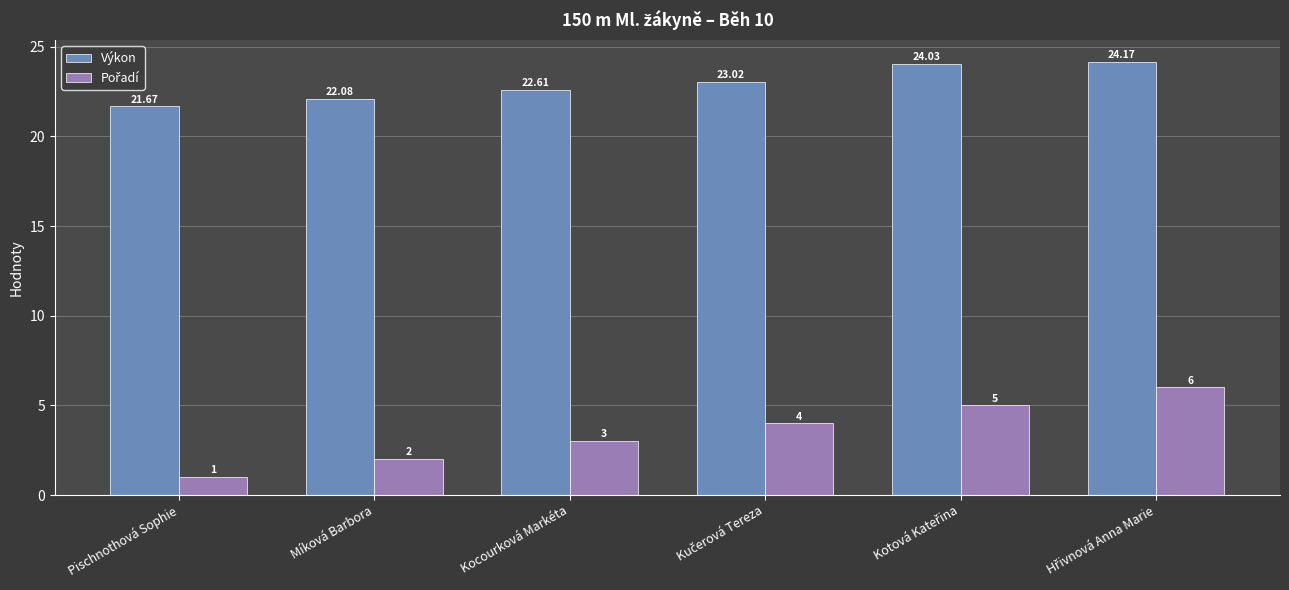

Where is Výkon nearest to the value 22?

Míková Barbora